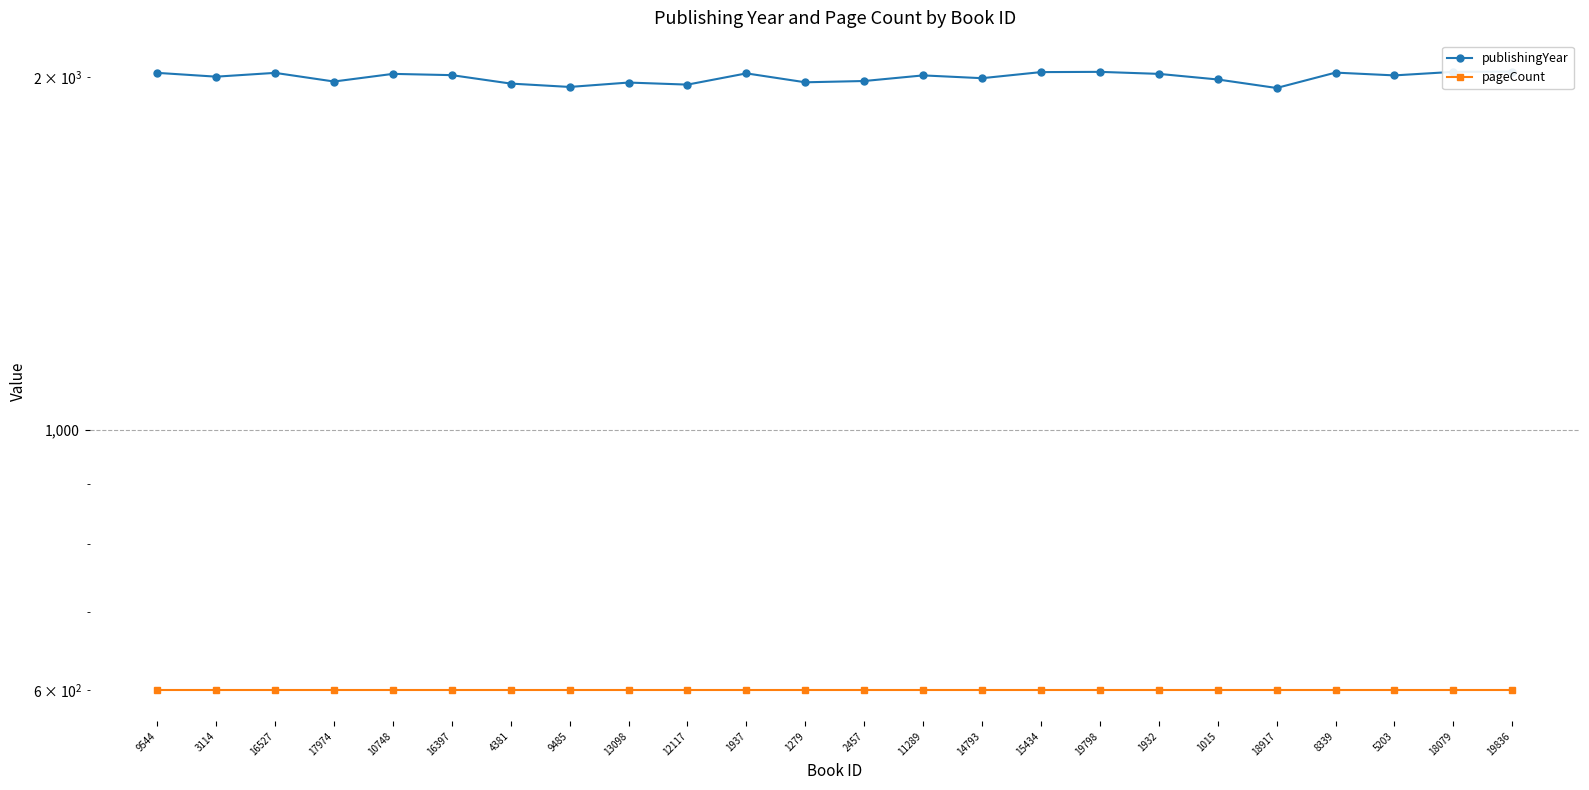

Which series changed the most between 16527 and 15434?

publishingYear